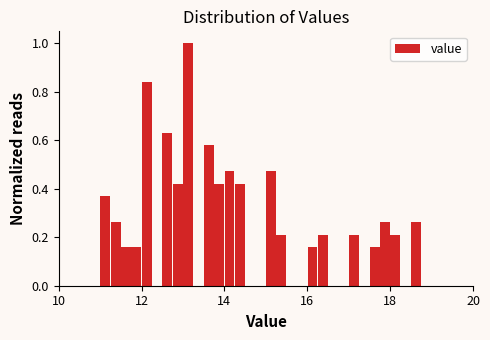

Read against the x-axis, roughly where is the centre of the tallest bar?

13.2